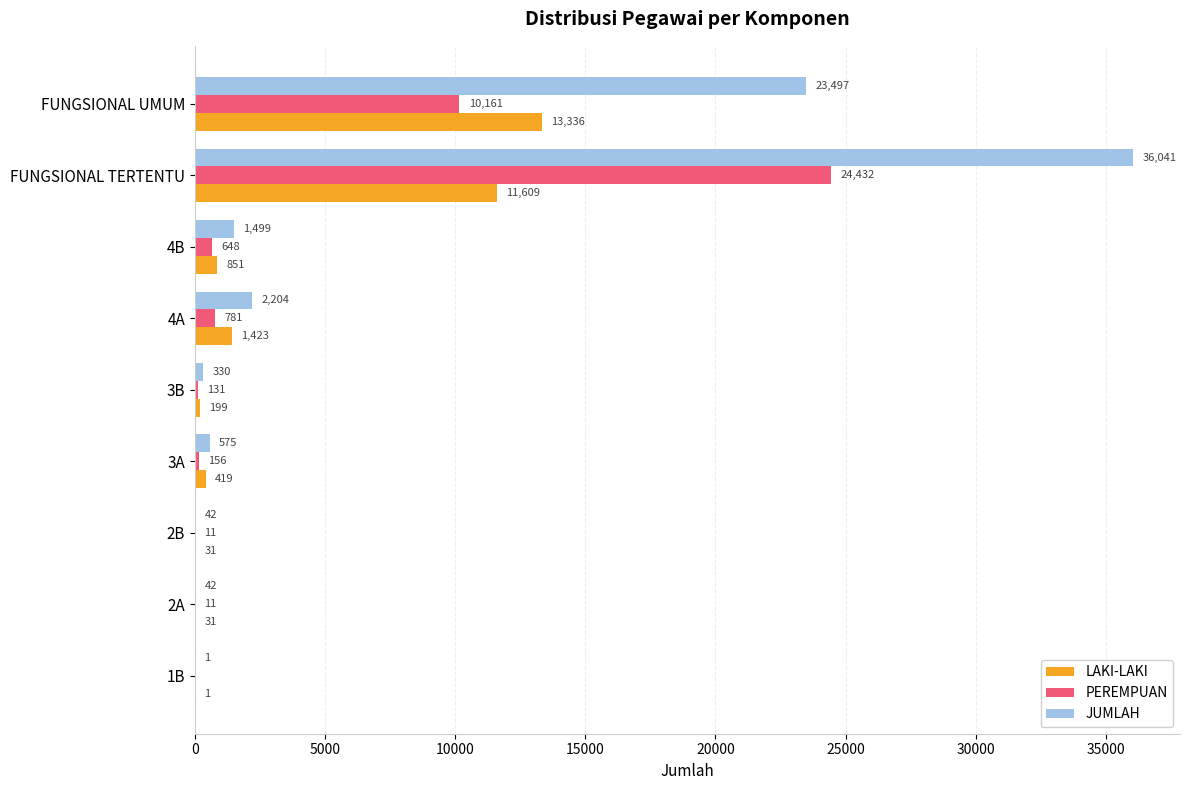

What is the total value across all series at FUNGSIONAL UMUM?

46994